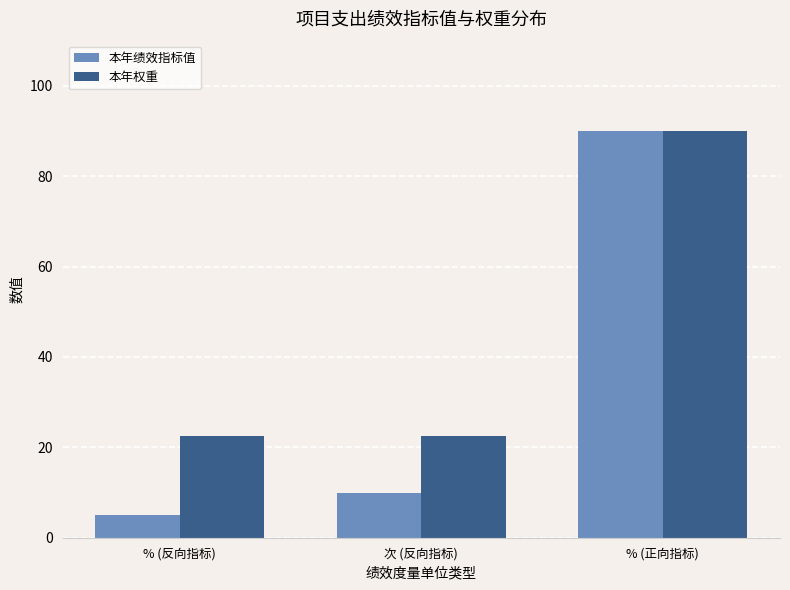

What is the label of the 3rd bar from the left?

% (正向指标)